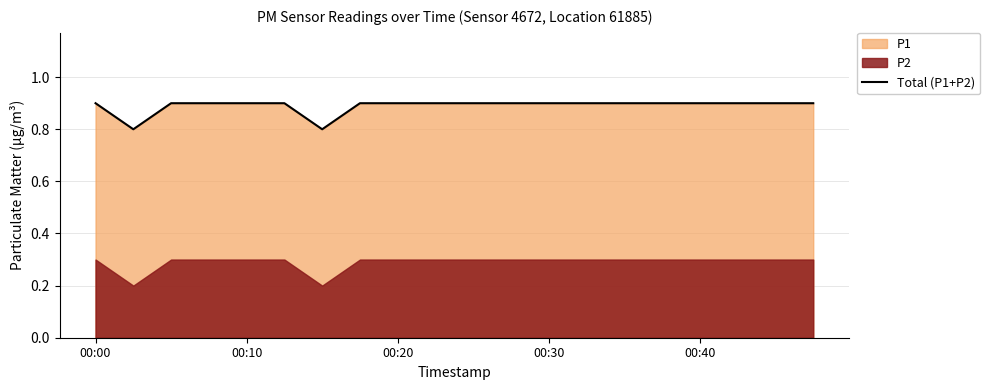

What is the minimum value for Total (P1+P2)?

0.8